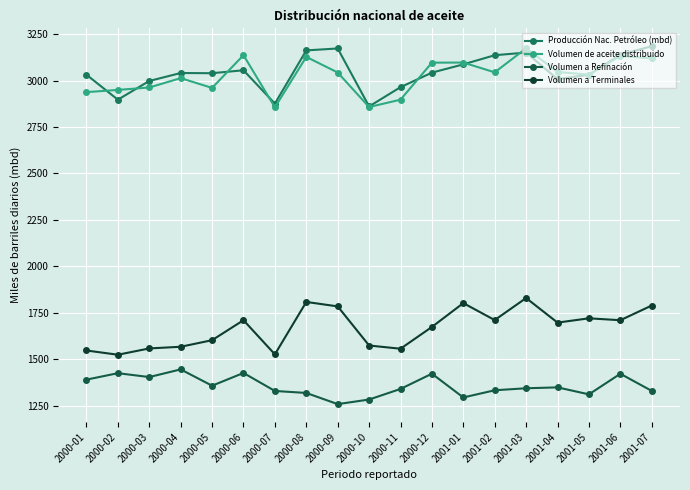

Which series has the largest total across all categories?

Producción Nac. Petróleo (mbd)